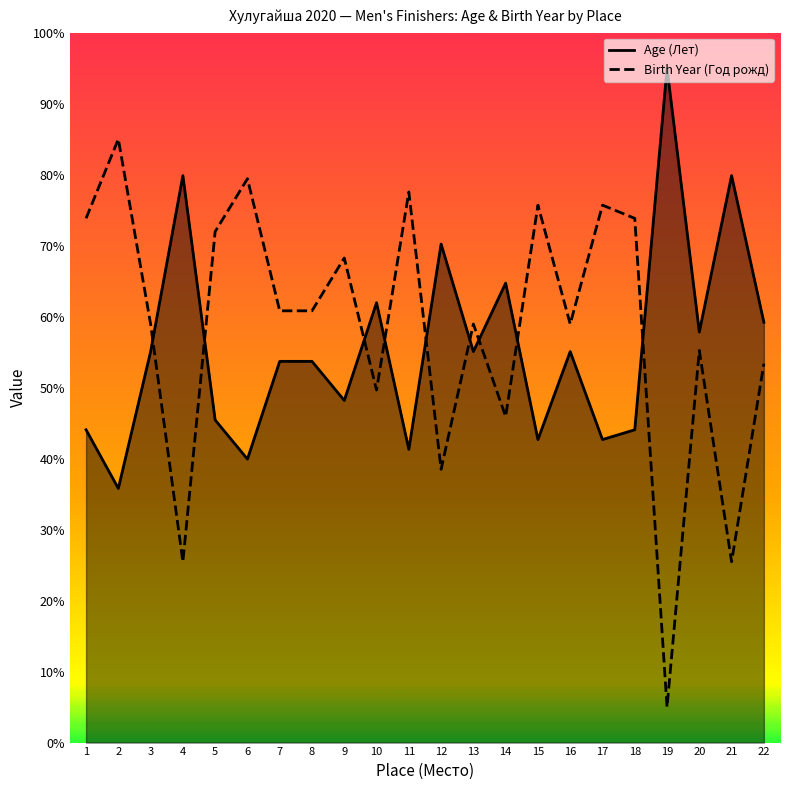

Is it true that Birth Year (Год рожд) equals 59.0 at 13?

True